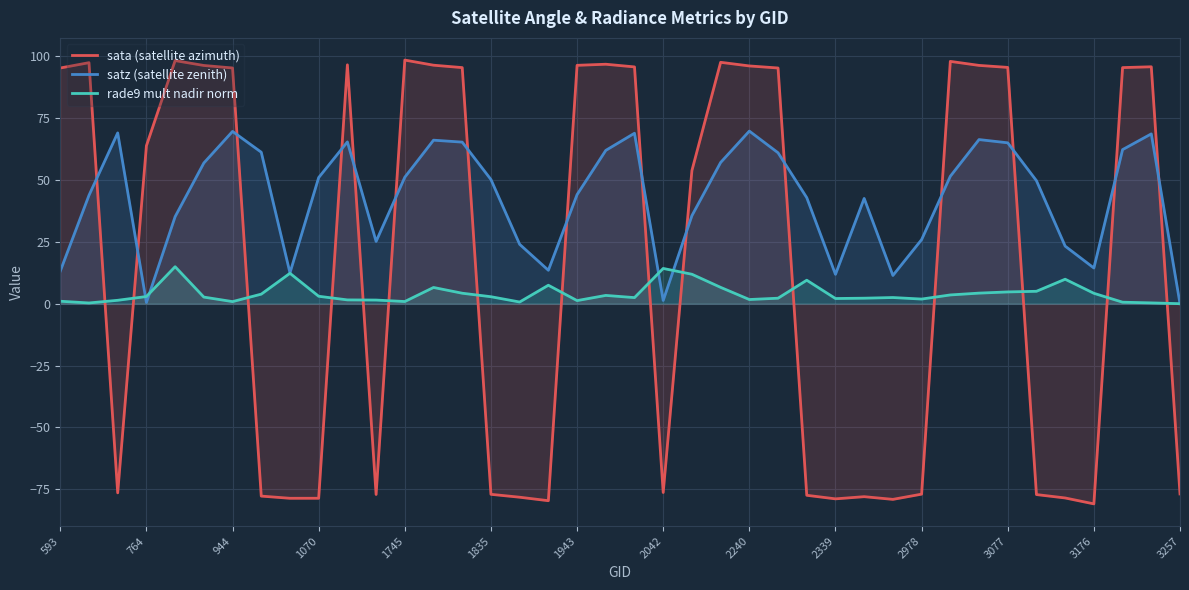

Is the value of sata (satellite azimuth) at 22 greater than the value of rade9 mult nadir norm at 31?

Yes